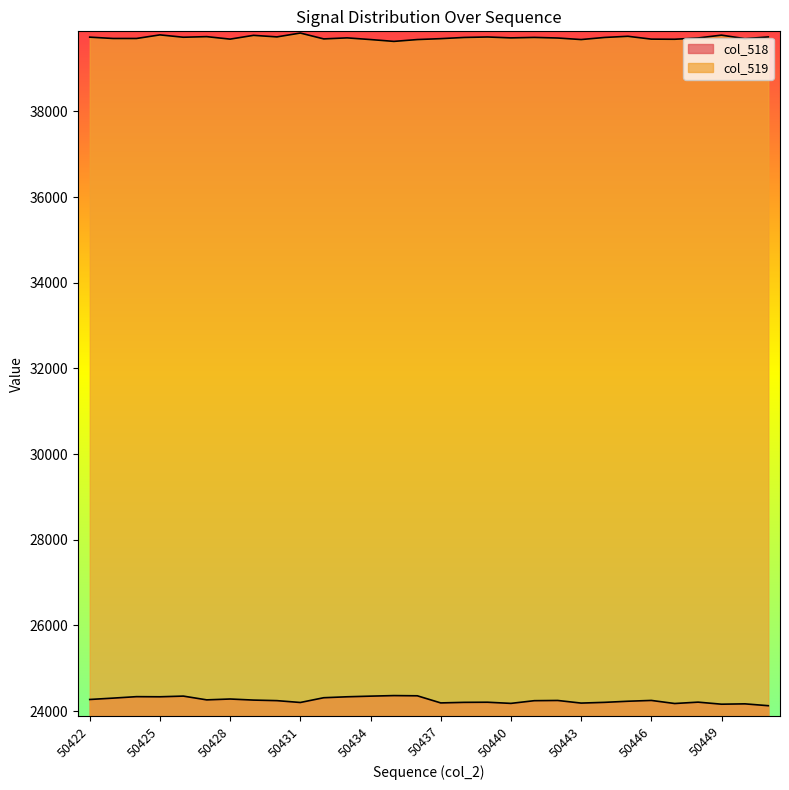

In col_519, how many points are higher than both neighbors (excluding endpoints)?

9